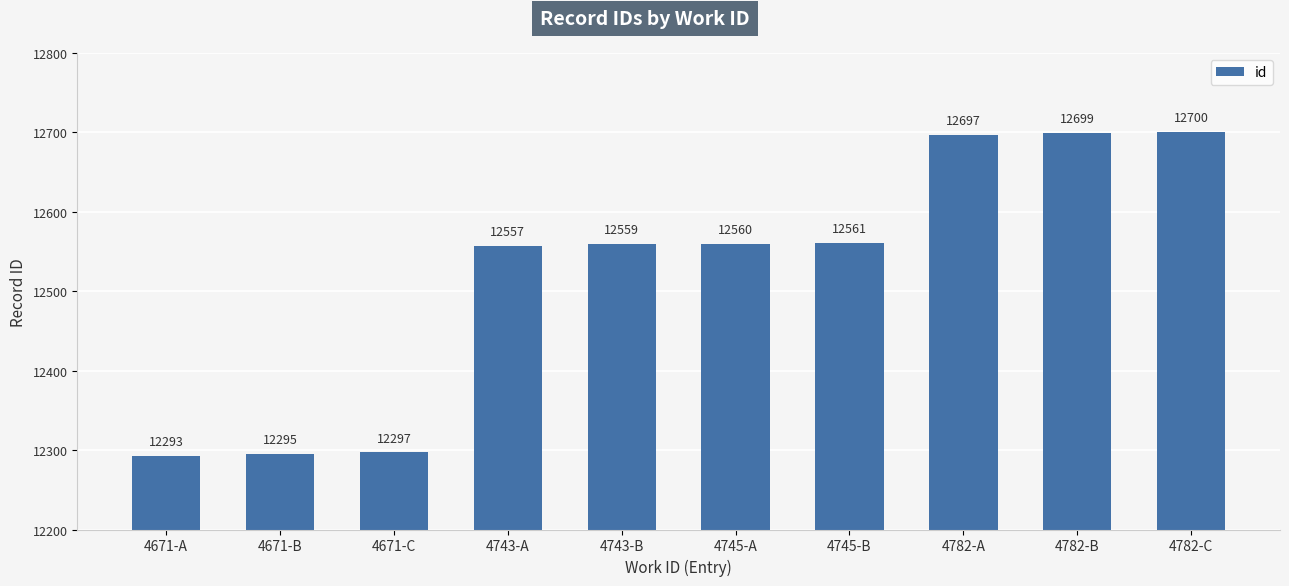

What is the label of the 5th bar from the right?

4745-A